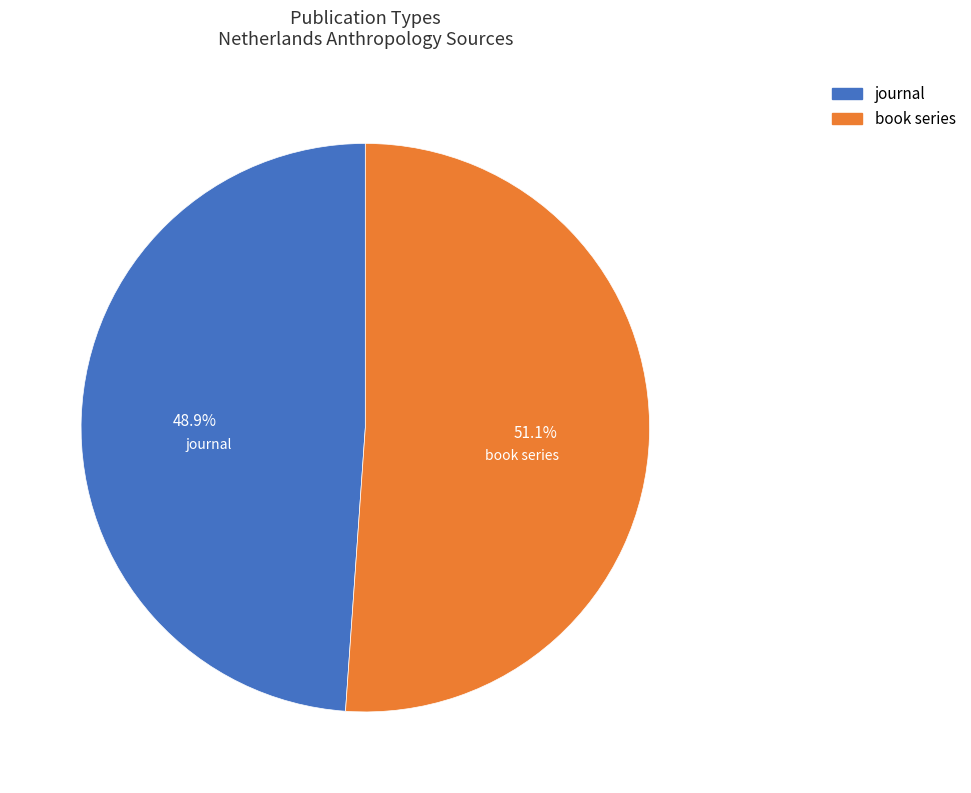

Which slice is the largest?

book series